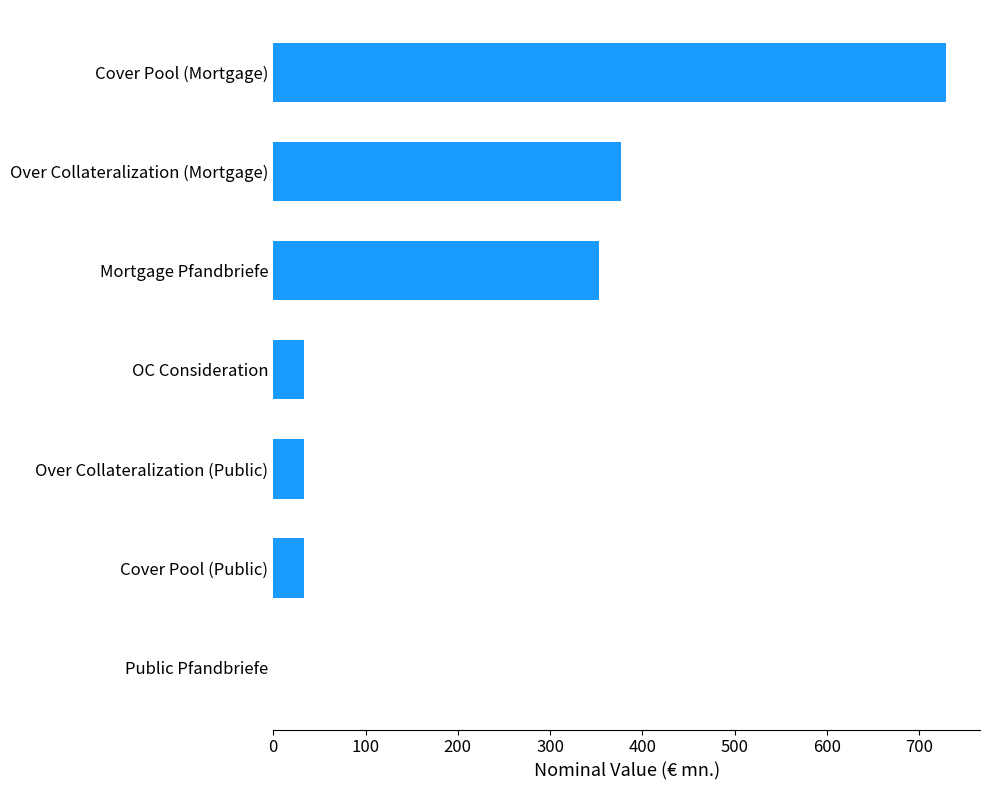

What is the sum of the values at OC Consideration and Public Pfandbriefe?

33.2